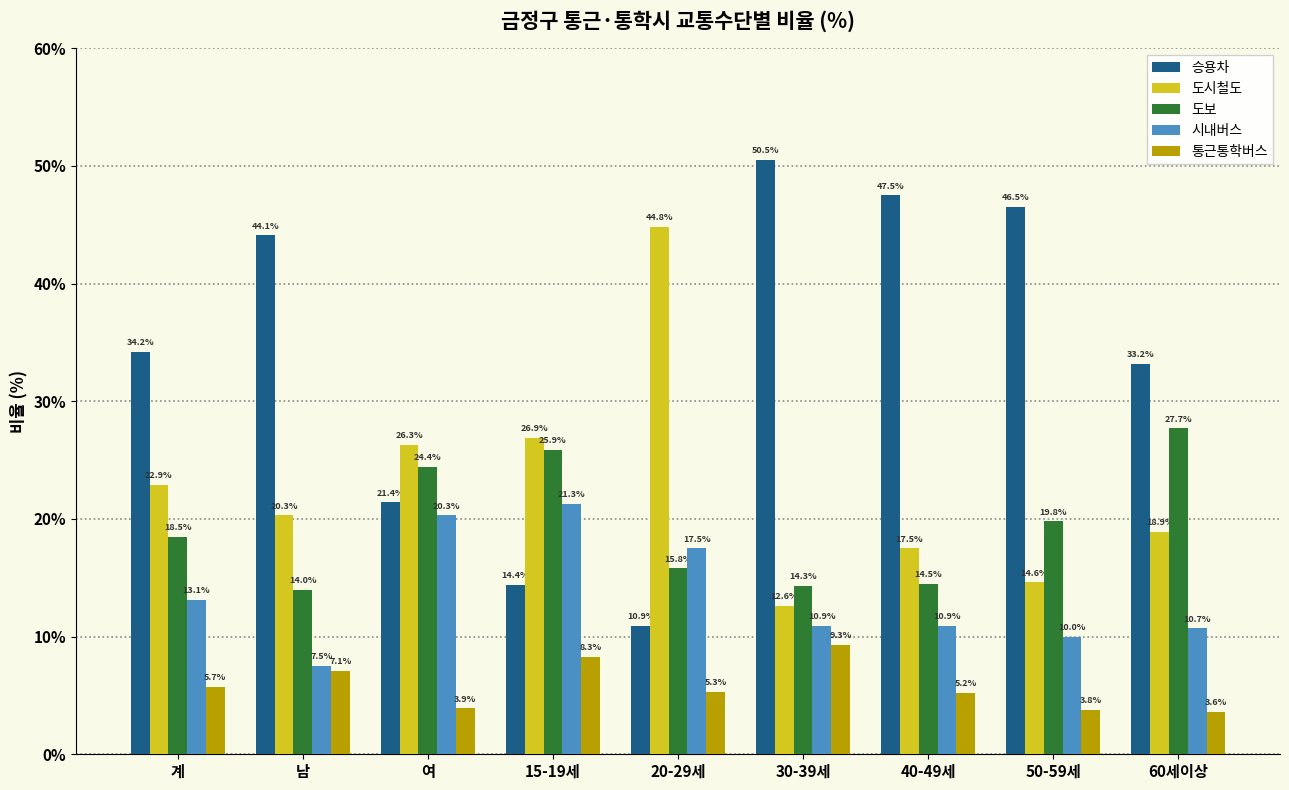

How many bars are there in total?

45